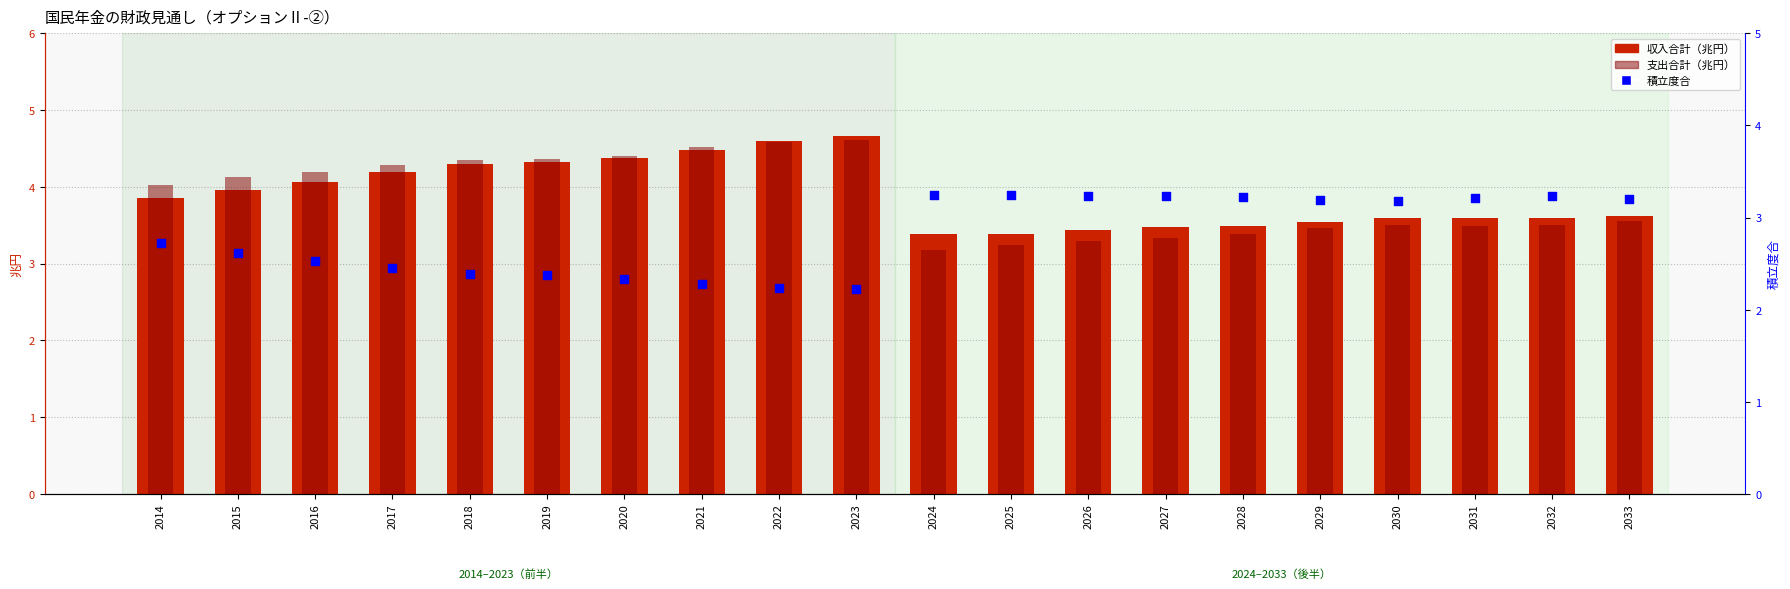

Which series has the widest spread of Y values?

支出合計